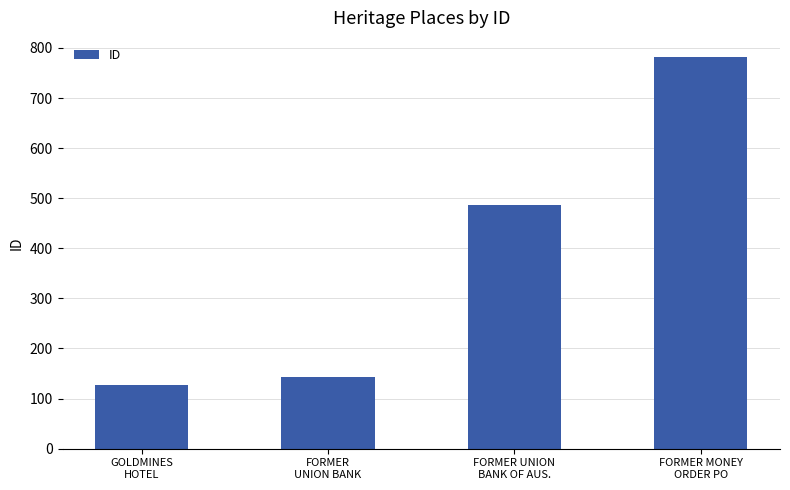

How many values are below 486?

2